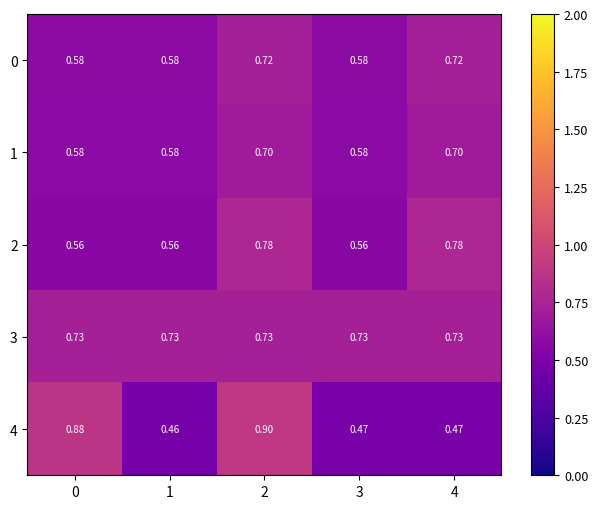

Is the value of 1 at 0 greater than the value of 3 at 2?

No